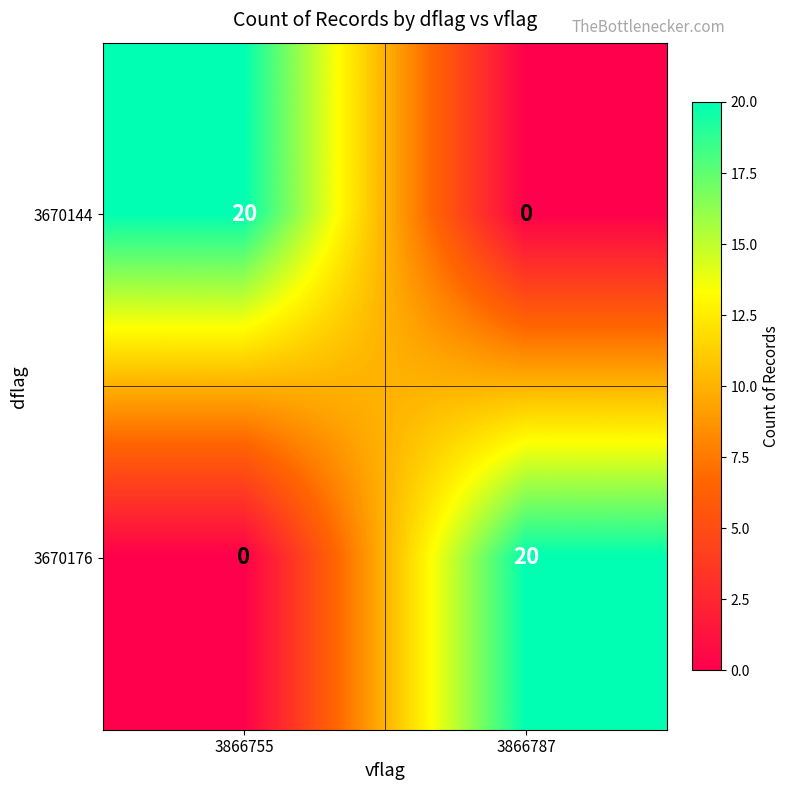

What is the greatest value displayed?

20